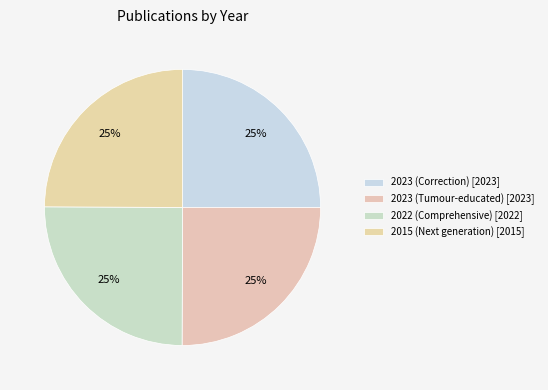

True or false: 2023 (Tumour-educated) accounts for 12% of the total.

False